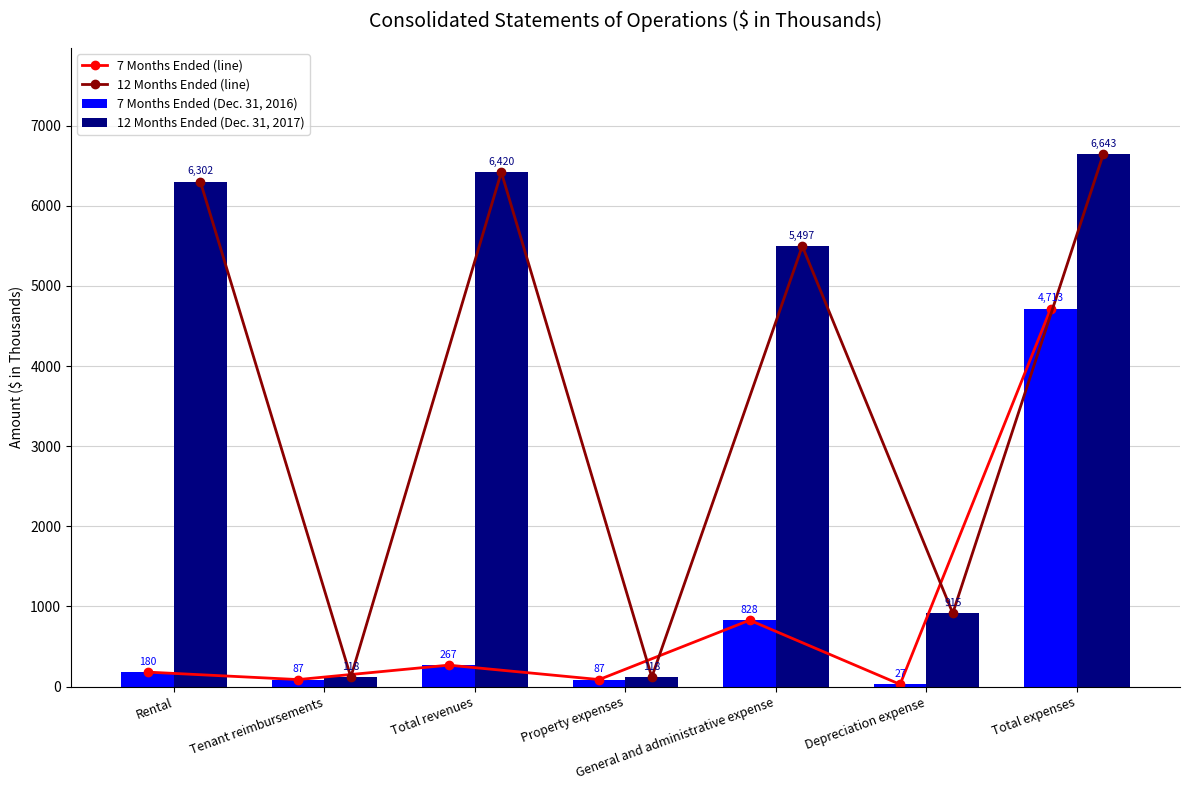

What is the value of the 7 Months Ended (line) bar at the 1st from the left?

180